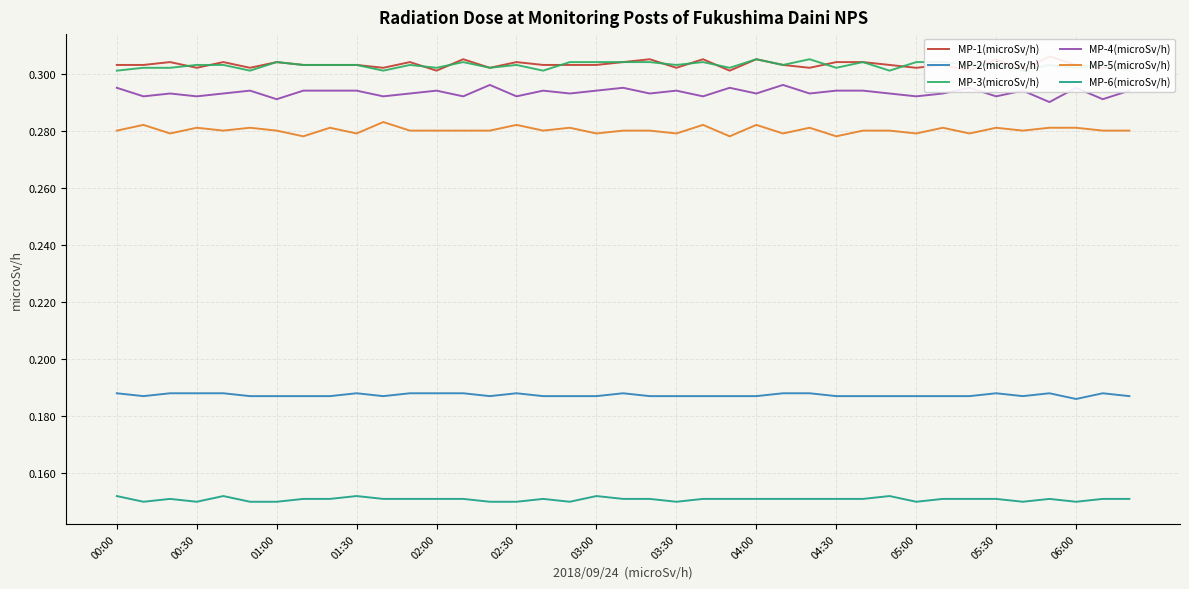

What position from the left is 32?

33